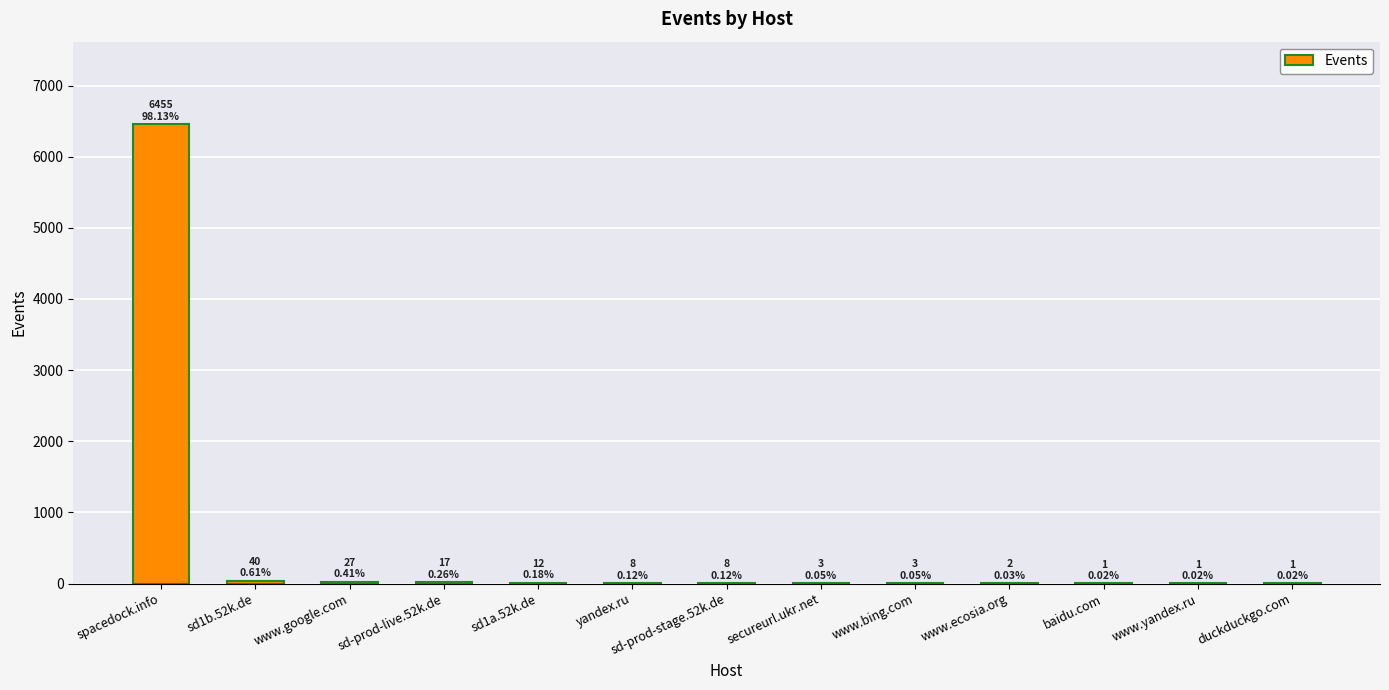

What is the maximum value shown in the chart?

6455